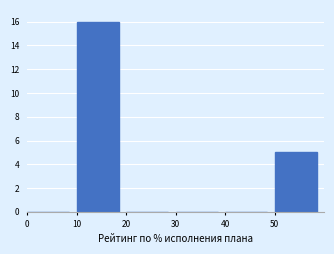

Over which range of the x-axis is the bar tallest?

10 to 20